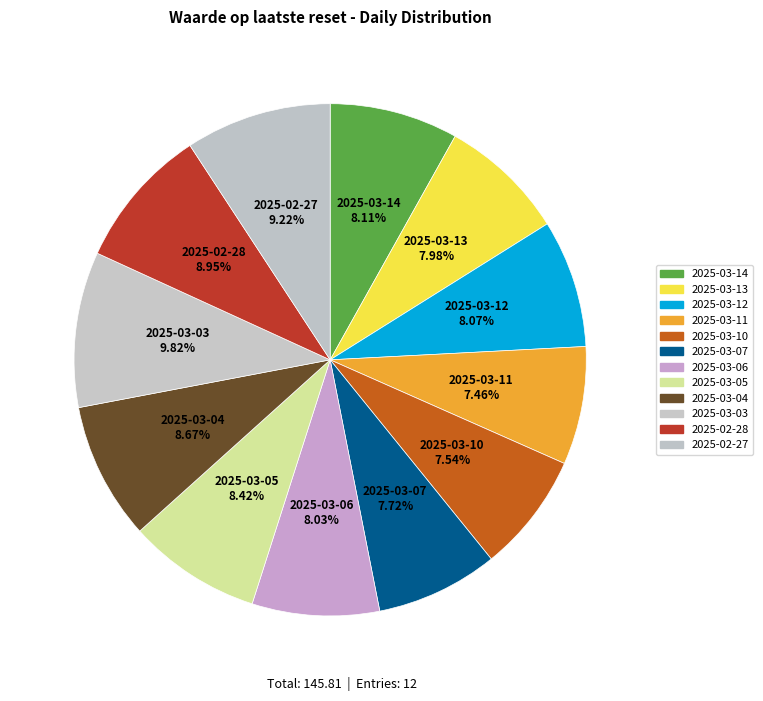

To the nearest percent, what is the difference between the largest and smallest slice percentages?

2%